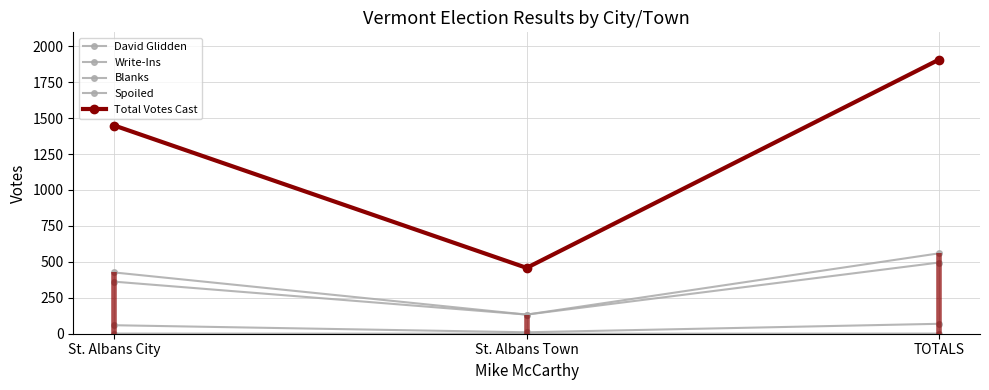

Between St. Albans City and TOTALS, which series saw the biggest shift?

Total Votes Cast